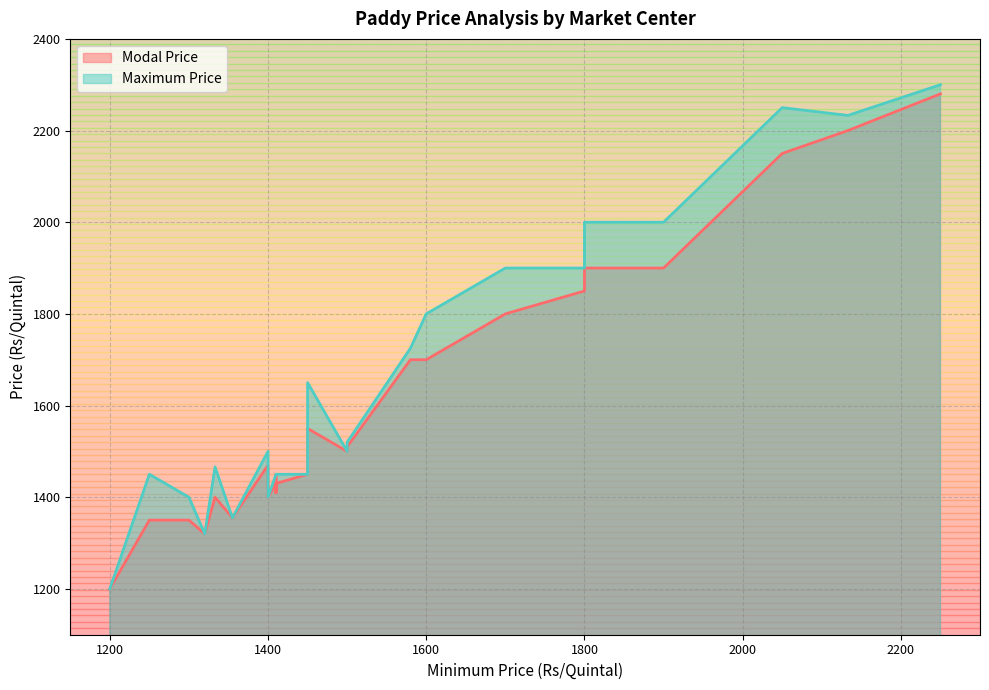

Which series has the largest total across all categories?

Maximum Price